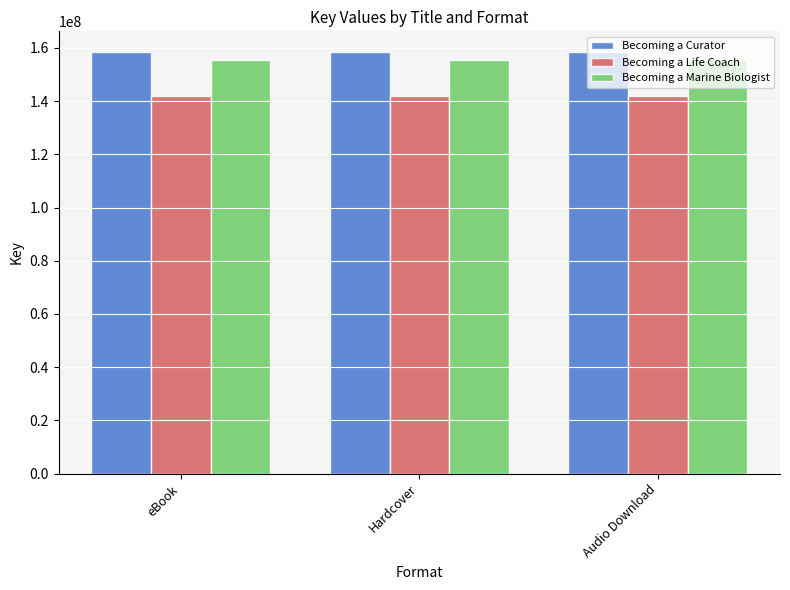

How many distinct data groups are displayed?

3